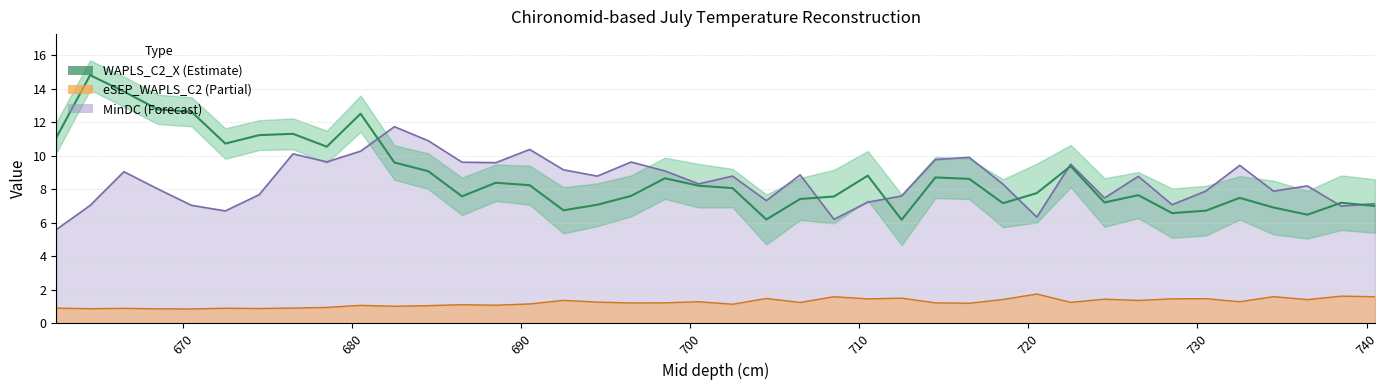

What is the greatest value displayed?

14.8